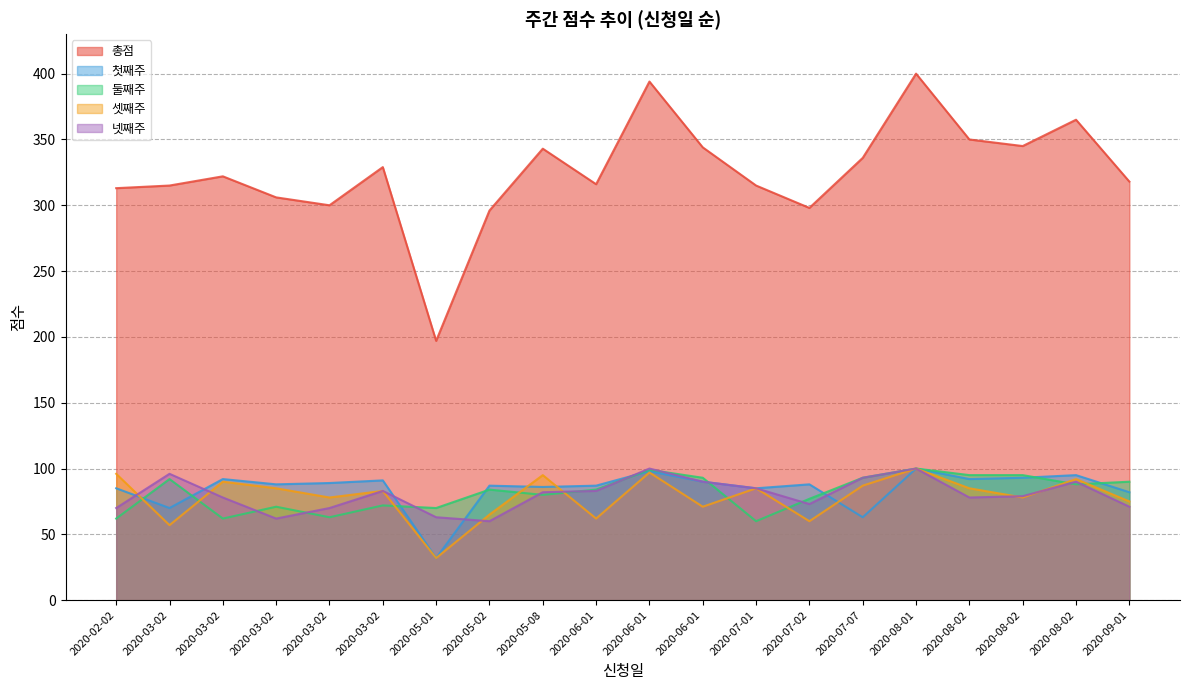

True or false: 둘째주 has more than 0 points higher than both neighbors.

True